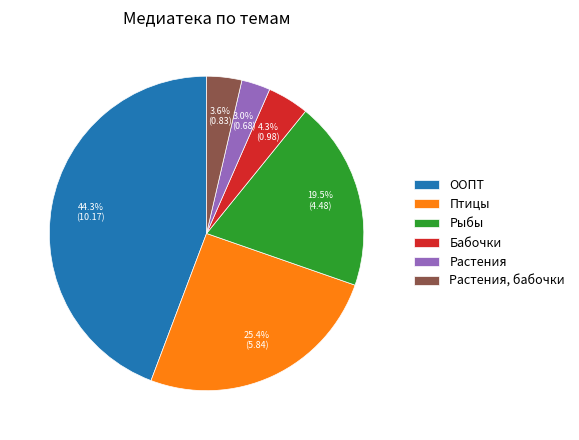

Rank the categories by value from lowest to highest.

Растения, Растения, бабочки, Бабочки, Рыбы, Птицы, ООПТ